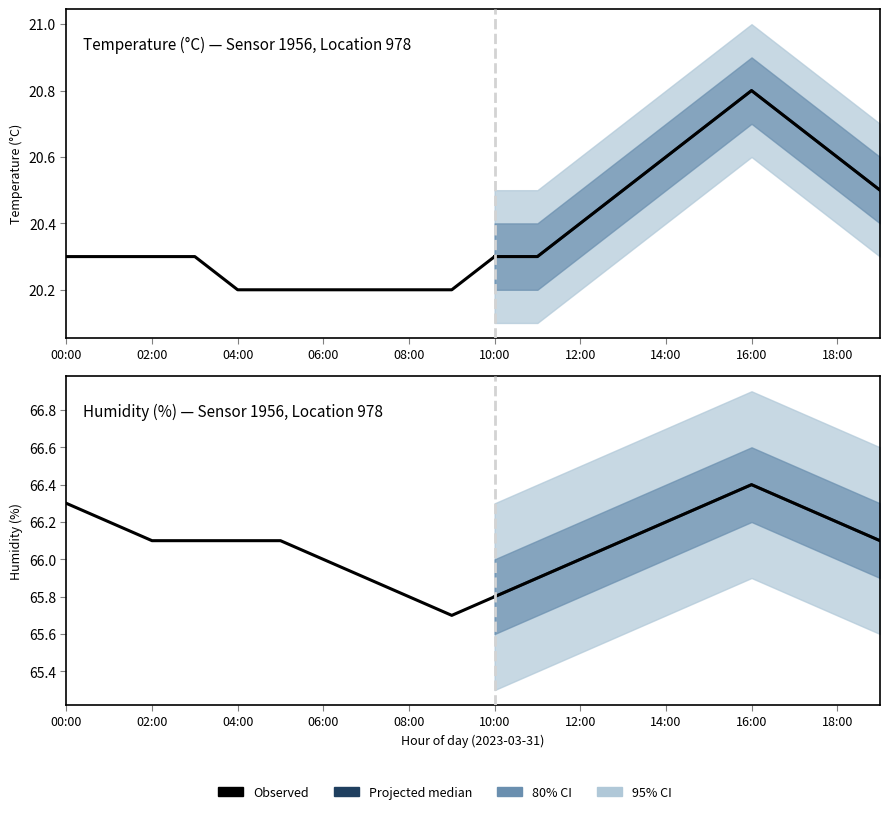

Reading right to left, list all the values displayed in this chart.

temperature: 19:00=20.5	18:00=20.6	17:00=20.7	16:00=20.8	15:00=20.7	14:00=20.6	13:00=20.5	12:00=20.4	11:00=20.3	10:00=20.3	09:00=20.2	08:00=20.2	07:00=20.2	06:00=20.2	05:00=20.2	04:00=20.2	03:00=20.3	02:00=20.3	01:00=20.3	00:00=20.3
humidity: 19:00=66.1	18:00=66.2	17:00=66.3	16:00=66.4	15:00=66.3	14:00=66.2	13:00=66.1	12:00=66.0	11:00=65.9	10:00=65.8	09:00=65.7	08:00=65.8	07:00=65.9	06:00=66.0	05:00=66.1	04:00=66.1	03:00=66.1	02:00=66.1	01:00=66.2	00:00=66.3